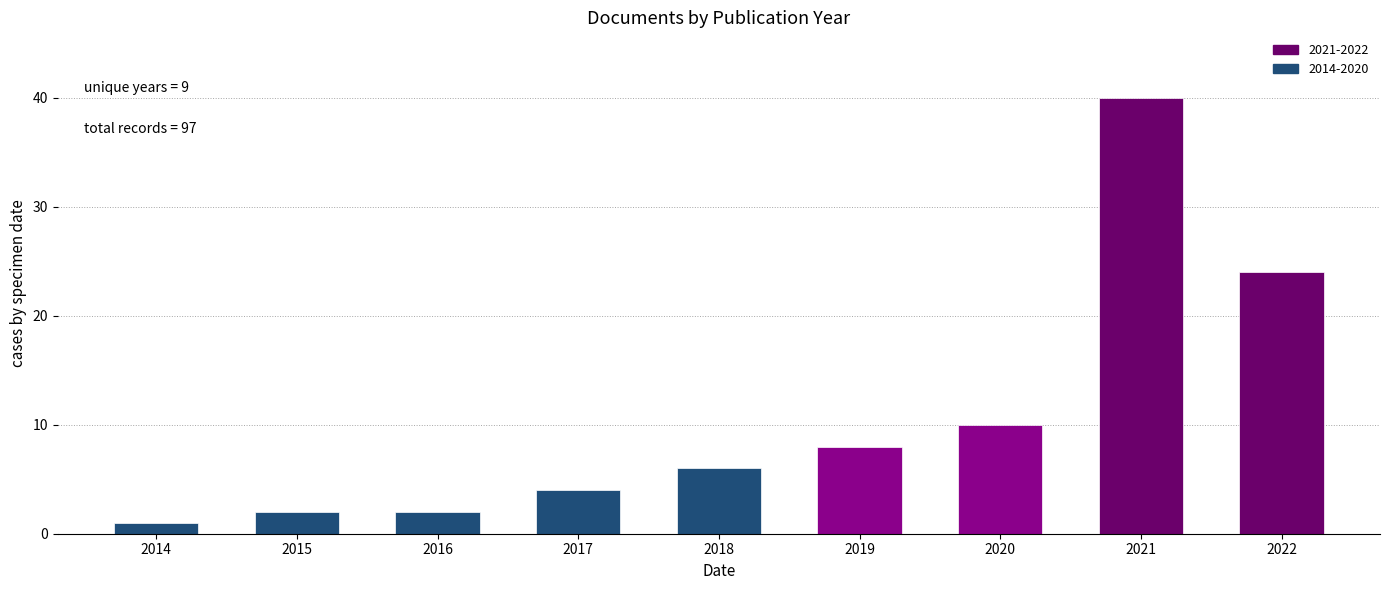

Reading right to left, transcribe all the data shown in this chart.

2022=24	2021=40	2020=10	2019=8	2018=6	2017=4	2016=2	2015=2	2014=1